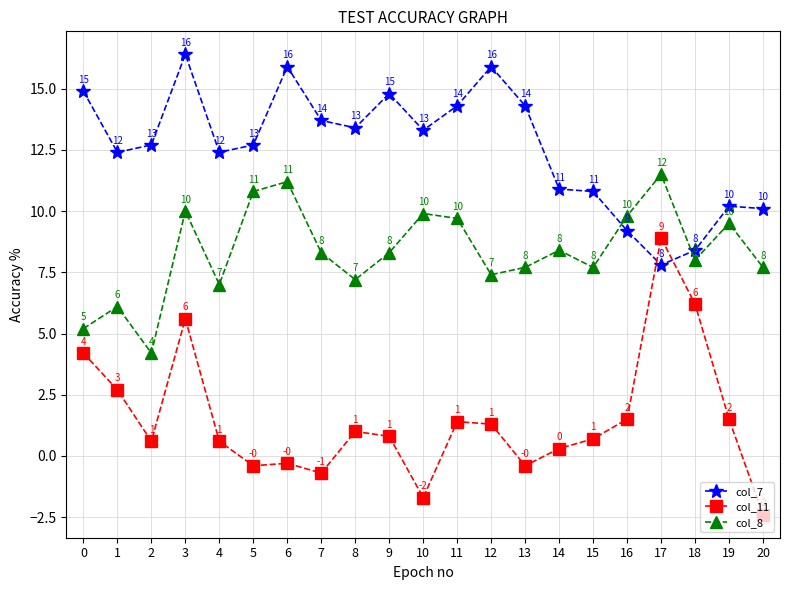

What is the difference between the col_8 values at 0 and 3?

4.8